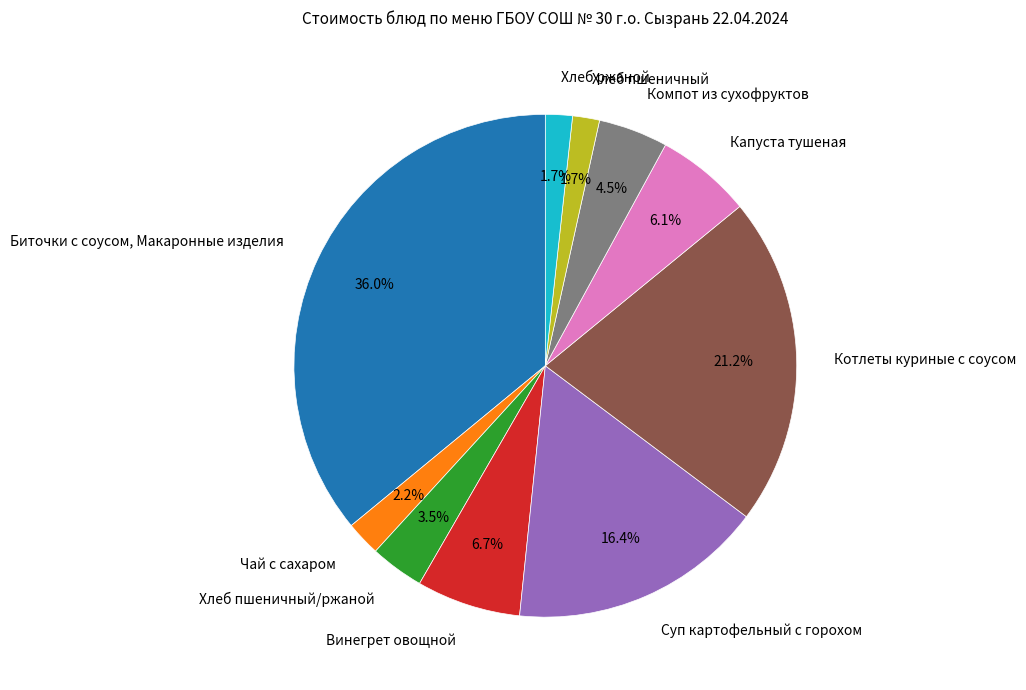

Is there a majority slice in this chart?

No